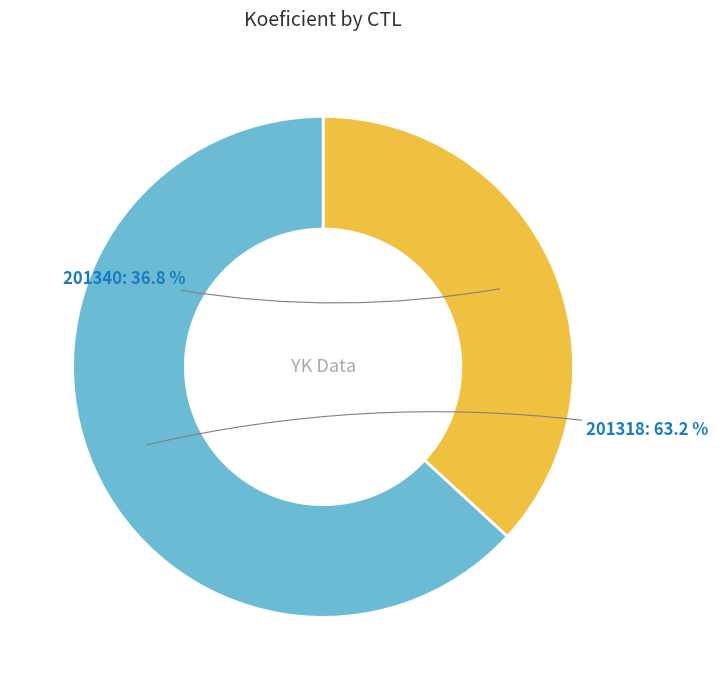

To the nearest percent, what is the average slice percentage?

50%